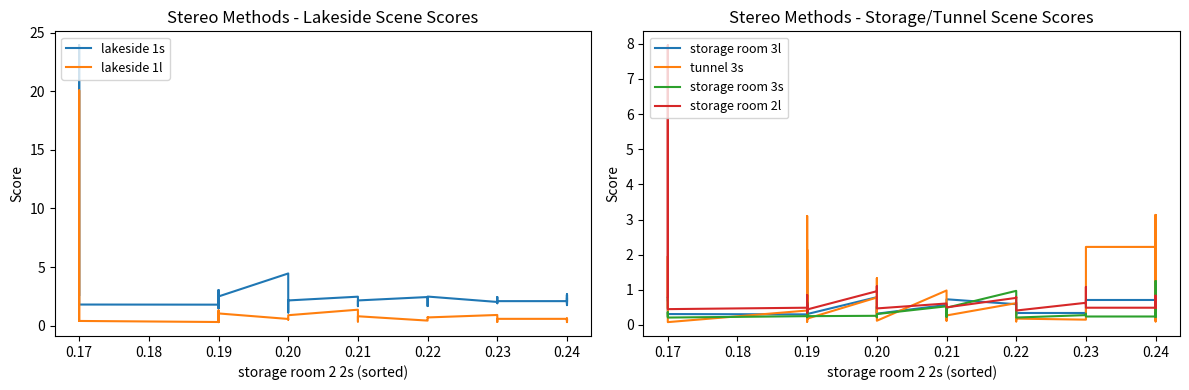

The value of tunnel 3s at 0.24 is 4.3. True or false?

False